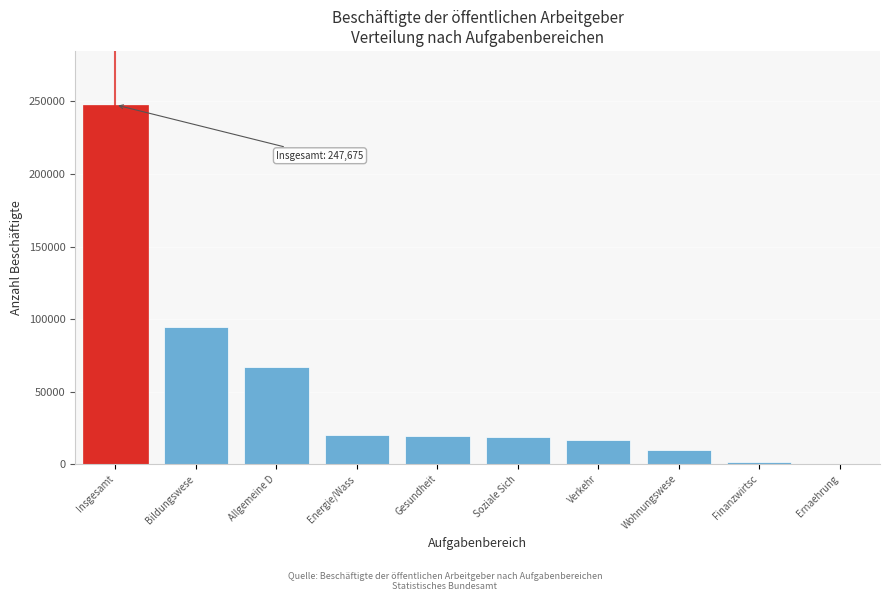

What is the sum of the values at Verkehr and Allgemeine D?

83175